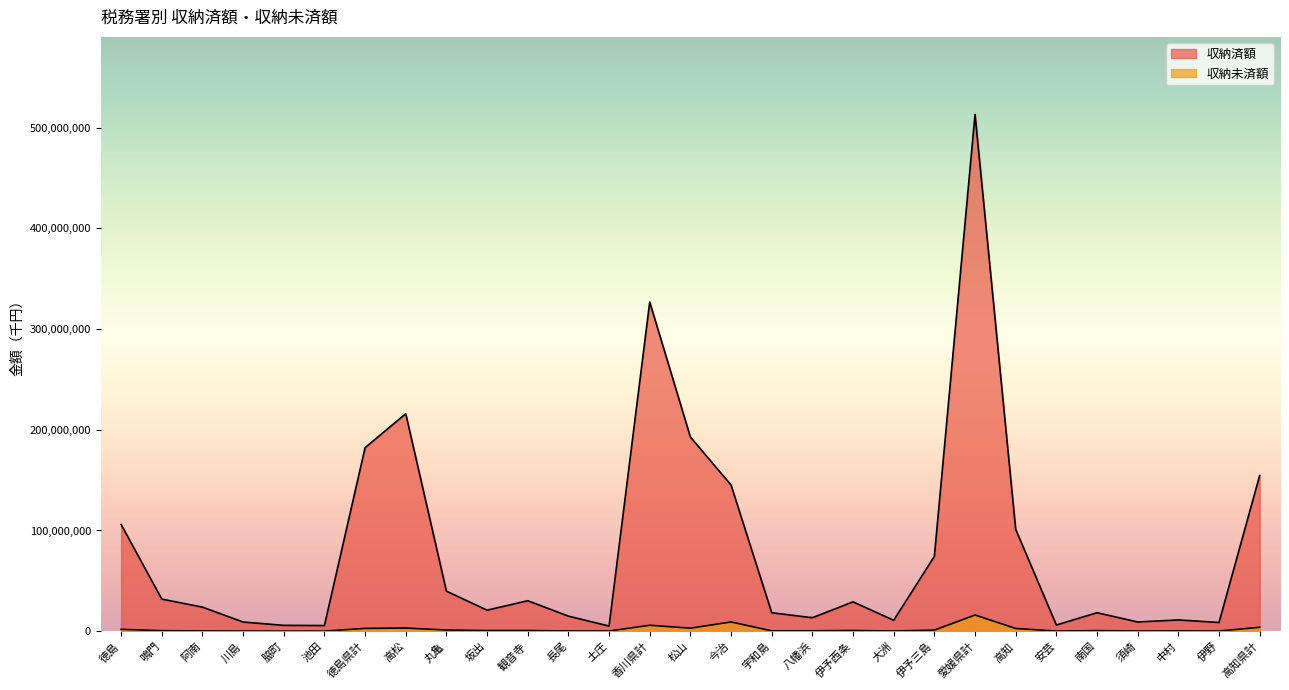

True or false: 収納済額 and 収納未済額 cross at least once.

False